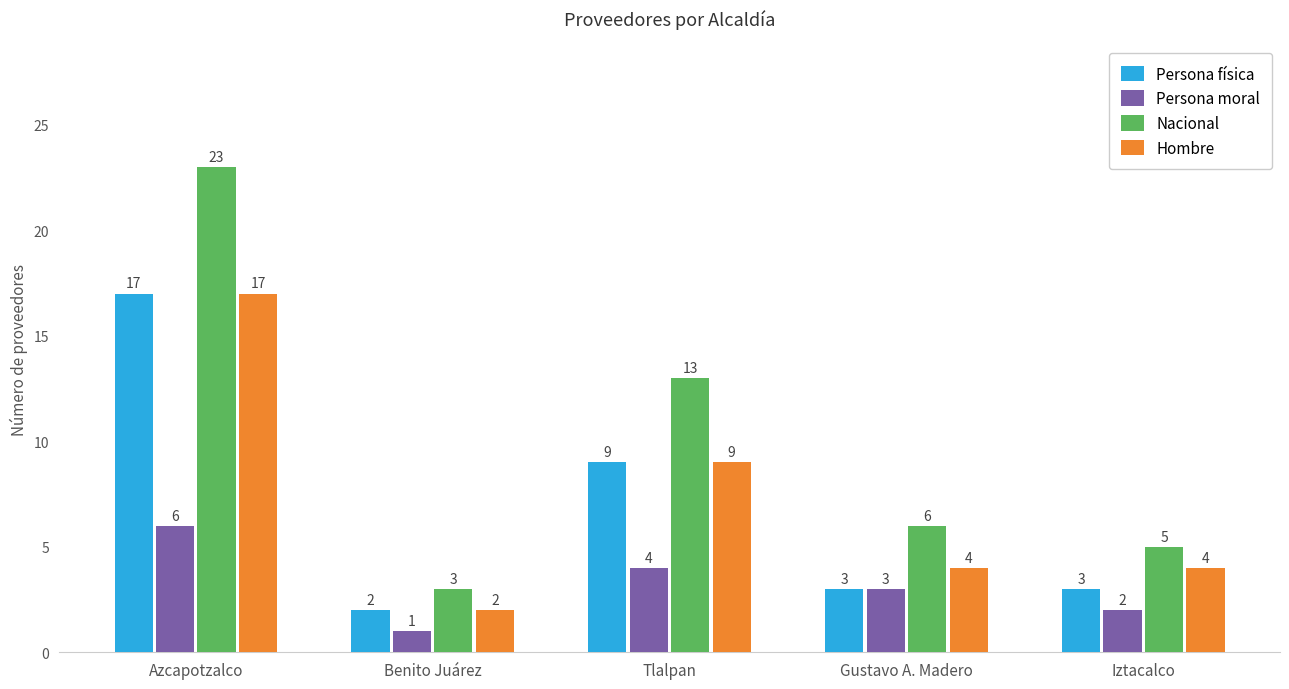

List the labels in order of Persona moral value, largest first.

Azcapotzalco, Tlalpan, Gustavo A. Madero, Iztacalco, Benito Juárez